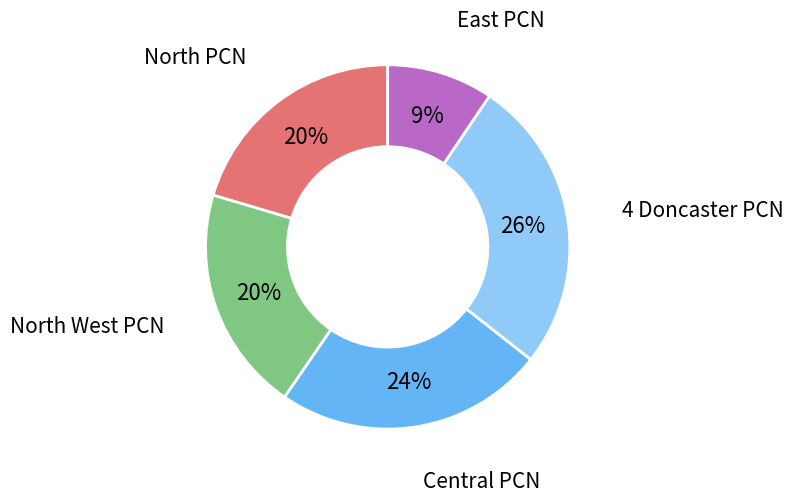

Do 4 Doncaster PCN and North West PCN together represent more than half of the pie?

No